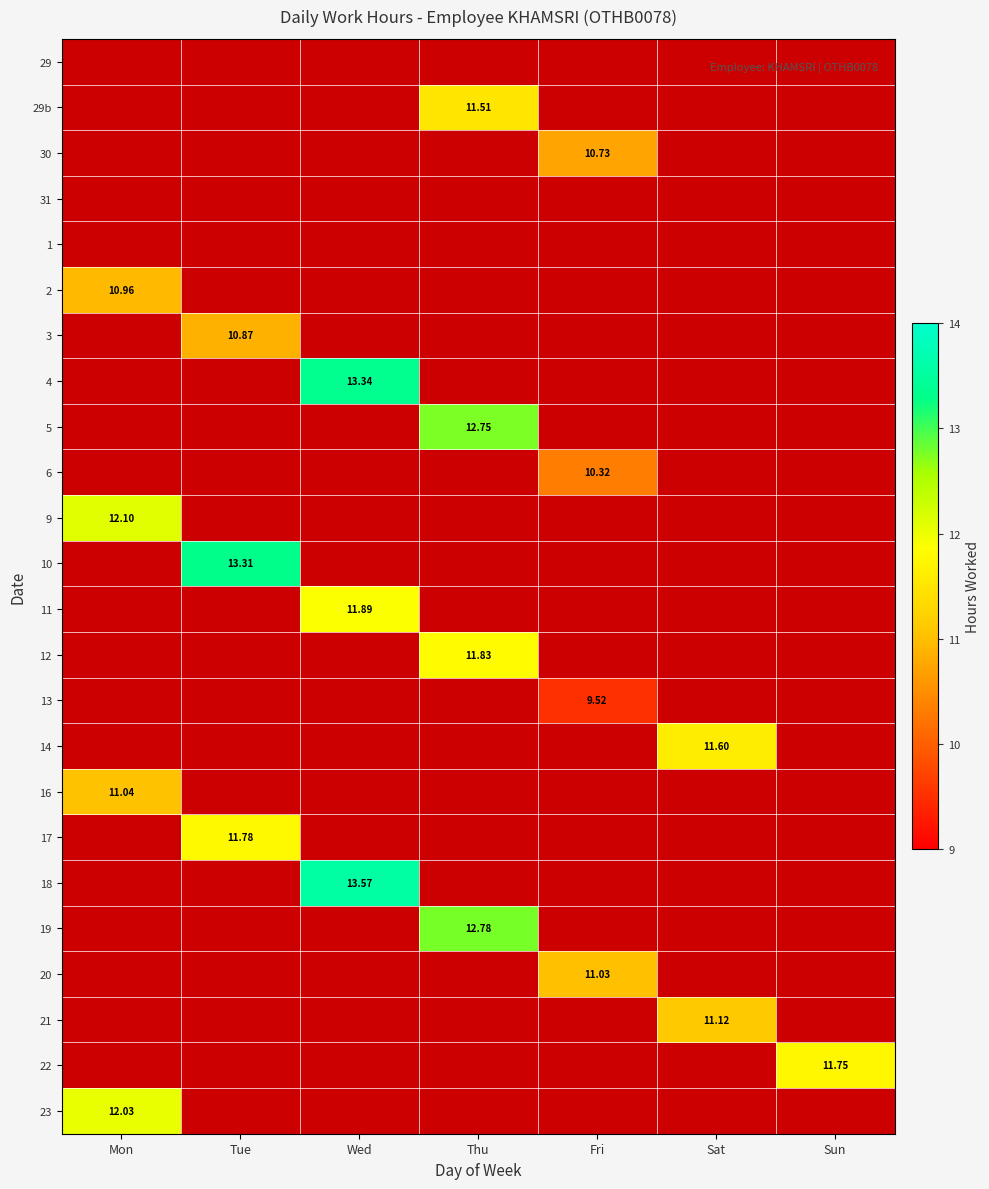

Which series has the largest total across all categories?

18